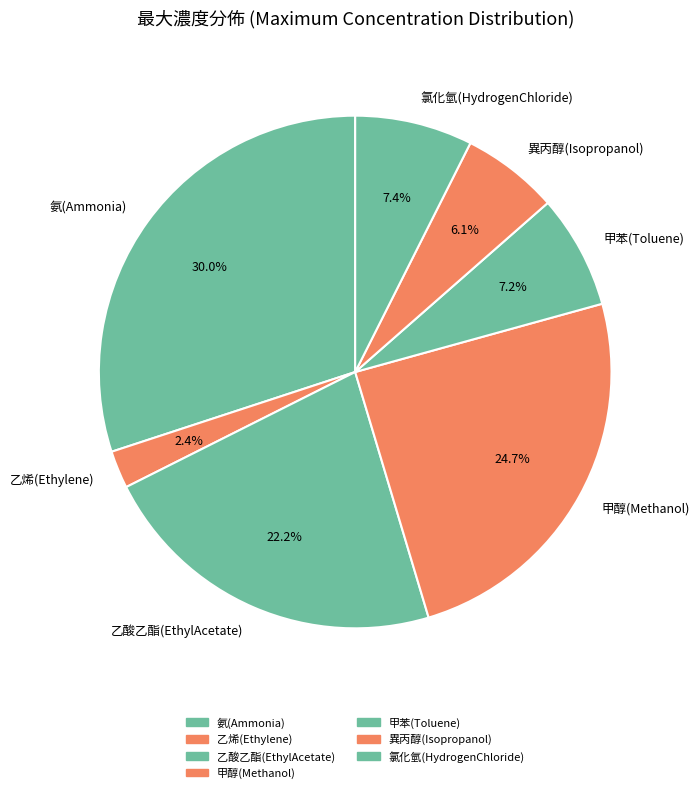

The 乙烯(Ethylene) slice represents 2% of the pie. True or false?

True